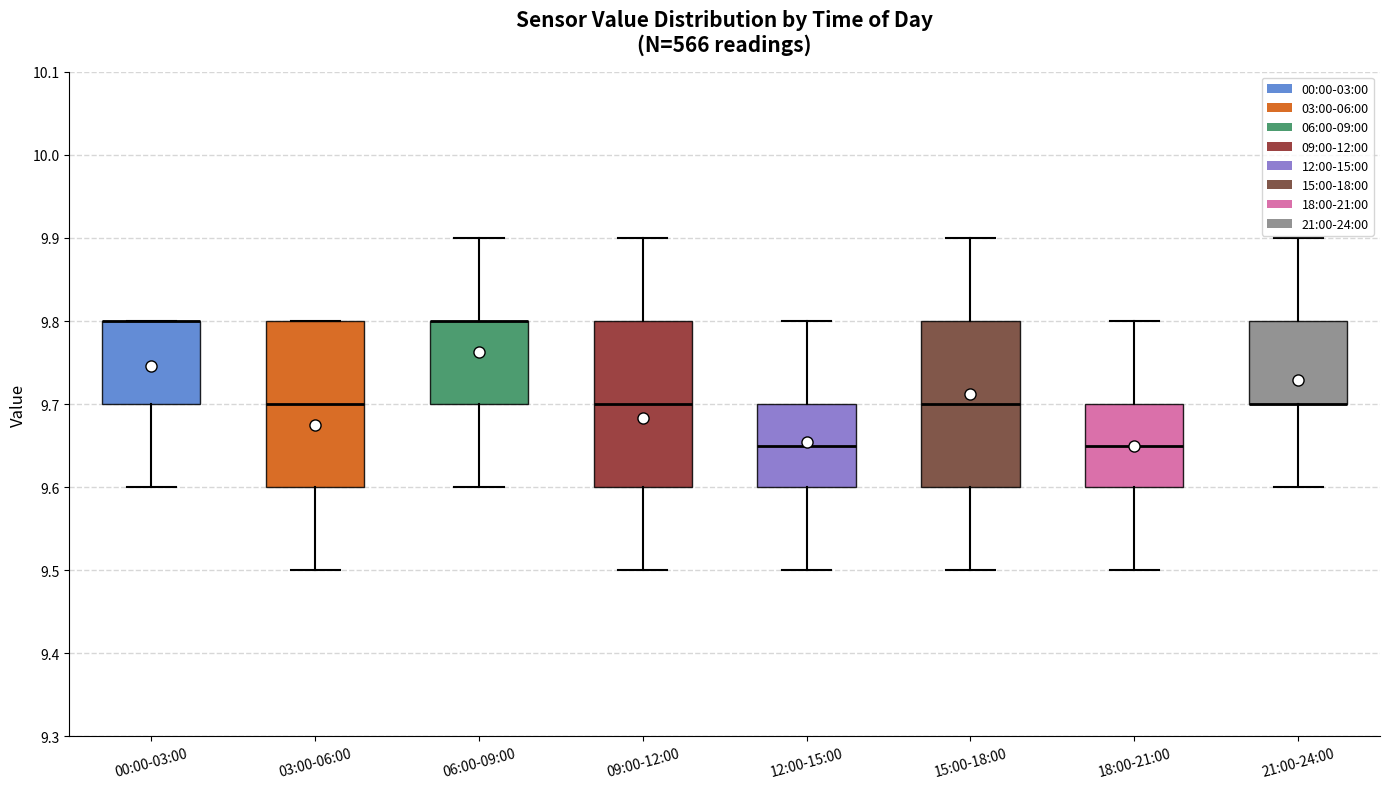

Reading left to right, read every box against the y-axis: the position of its median line, the range the box covers, and the ends of its whiskers. The values are not printed on the chart, so give them approximately, as read against the axis.

00:00-03:00: median 9.80 (drawn on the box's upper edge), box 9.70 to 9.80, whiskers 9.60 to 9.80
03:00-06:00: median 9.70, box 9.60 to 9.80, whiskers 9.50 to 9.80
06:00-09:00: median 9.80 (drawn on the box's upper edge), box 9.70 to 9.80, whiskers 9.60 to 9.90
09:00-12:00: median 9.70, box 9.60 to 9.80, whiskers 9.50 to 9.90
12:00-15:00: median 9.65, box 9.60 to 9.70, whiskers 9.50 to 9.80
15:00-18:00: median 9.70, box 9.60 to 9.80, whiskers 9.50 to 9.90
18:00-21:00: median 9.65, box 9.60 to 9.70, whiskers 9.50 to 9.80
21:00-24:00: median 9.70 (drawn on the box's lower edge), box 9.70 to 9.80, whiskers 9.60 to 9.90